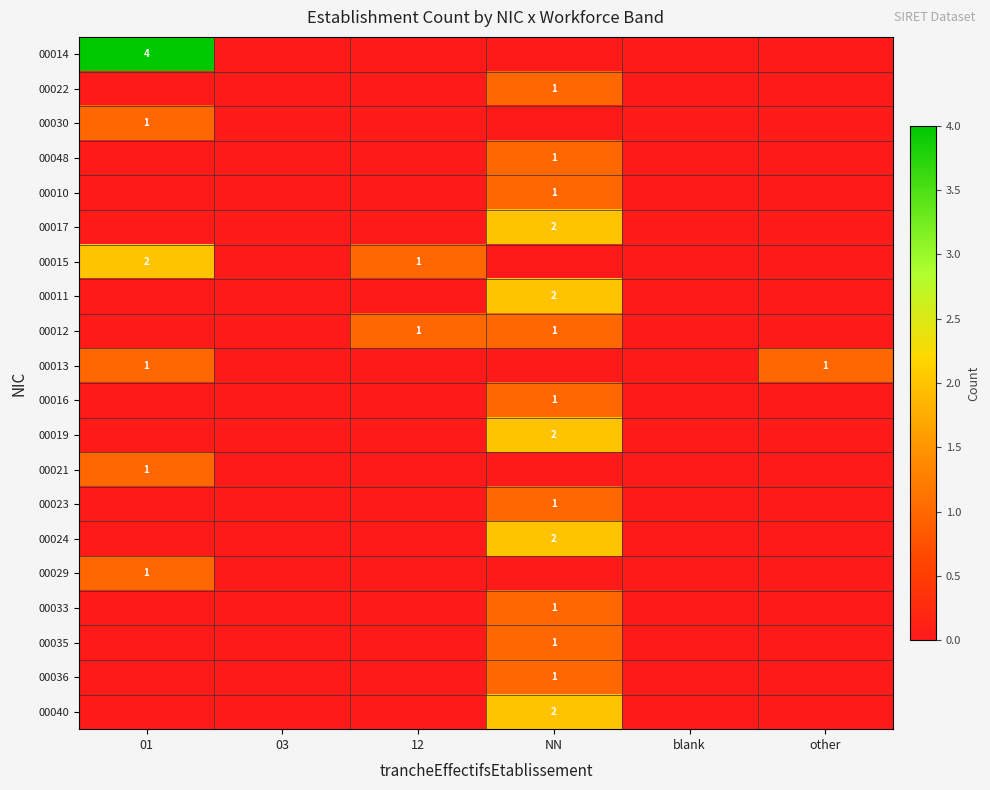

The value of 00023 at NN is 1. True or false?

True